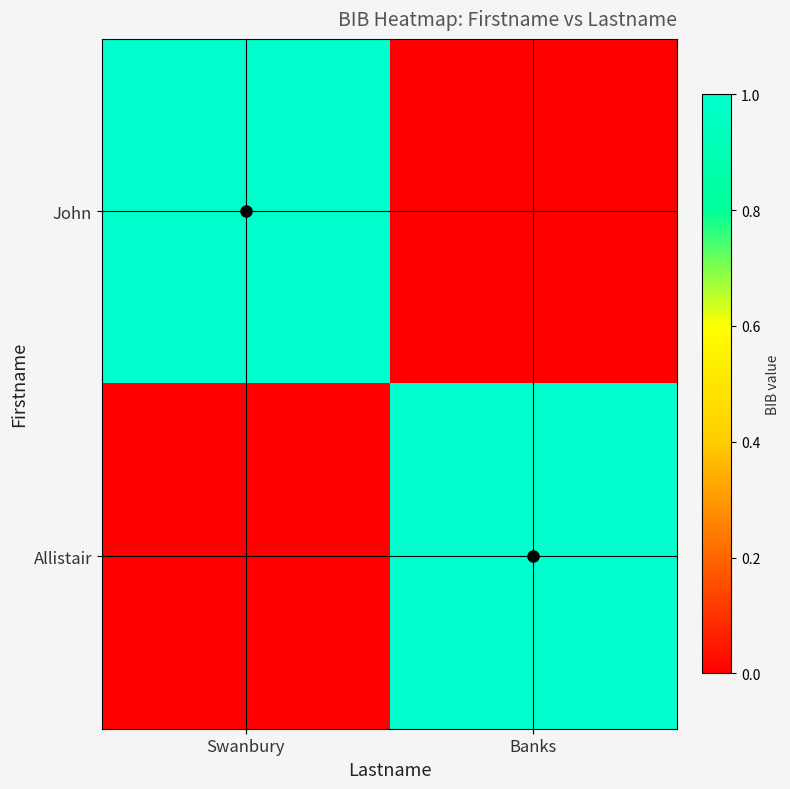

Reading left to right, transcribe all the data shown in this chart.

John: Swanbury=1	Banks=0
Allistair: Swanbury=0	Banks=1